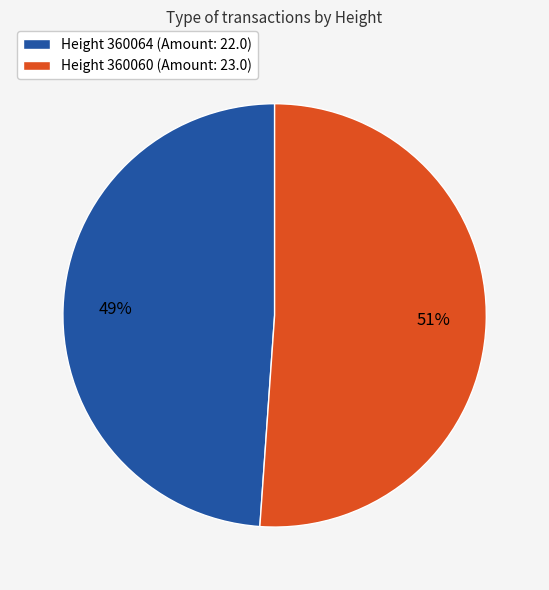

To the nearest percent, what percentage of the pie is Height 360060 (Amount: 23.0)?

51%